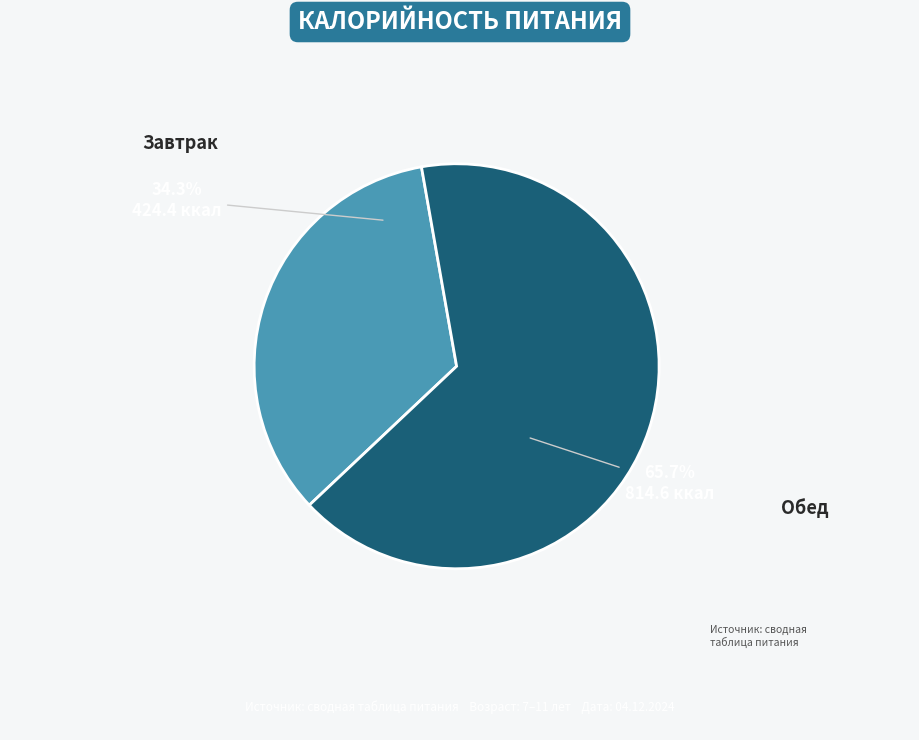

To the nearest percent, what is the average slice percentage?

50%